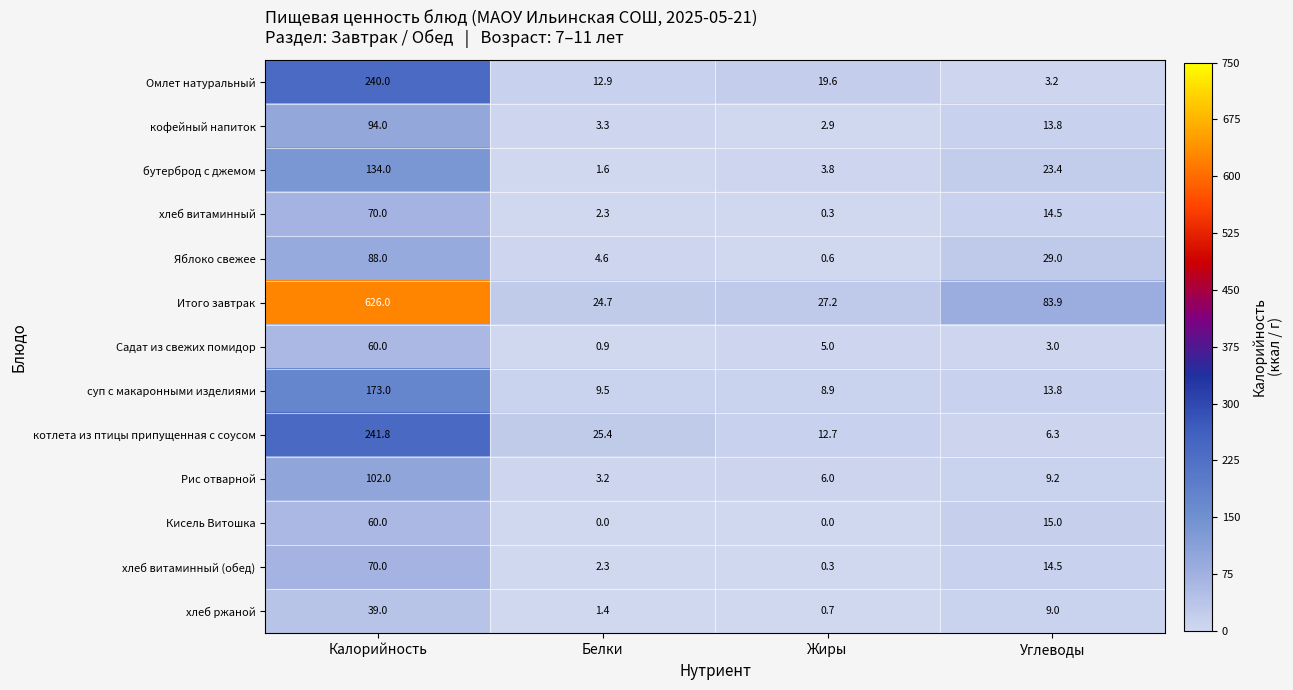

Which series has the largest total across all categories?

Итого завтрак